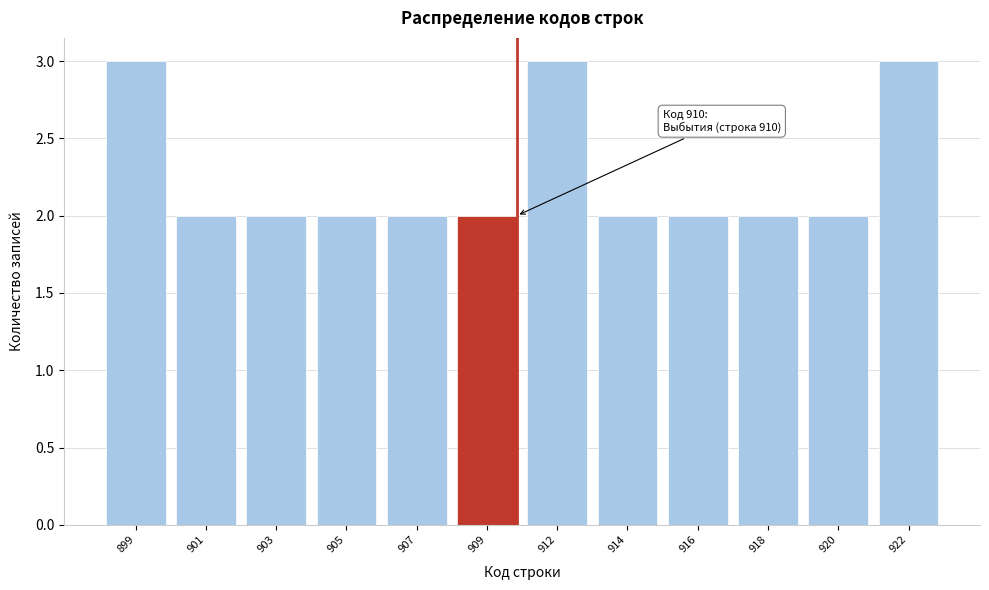

Reading left to right, what are all the values shown in this chart?

899=3	901=2	903=2	905=2	907=2	909=2	912=3	914=2	916=2	918=2	920=2	922=3